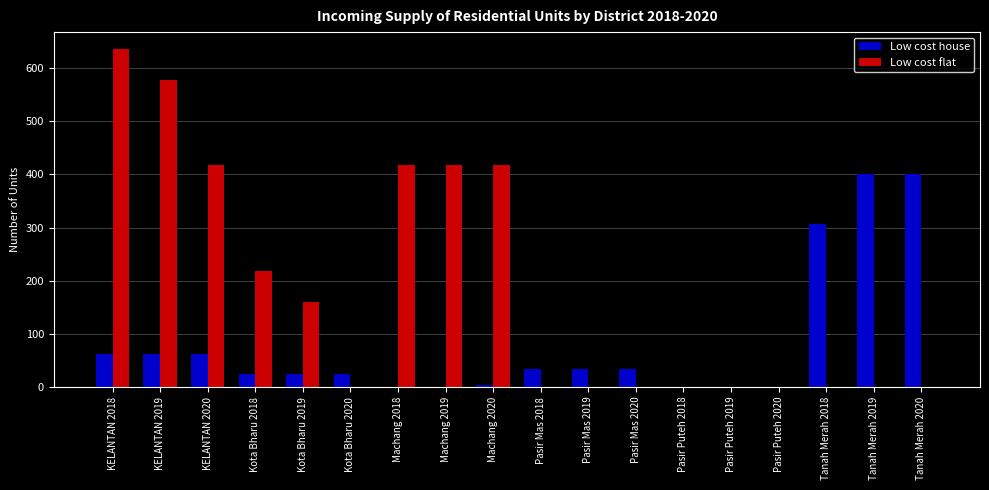

What is the average value of the Low cost flat series?

181